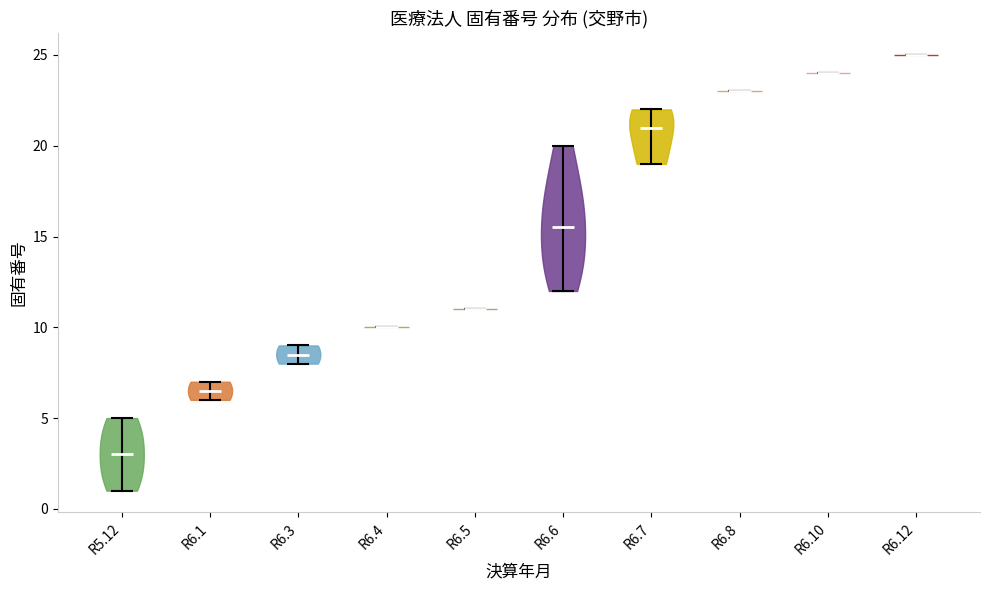

Which violin has the lowest median line?

R5.12